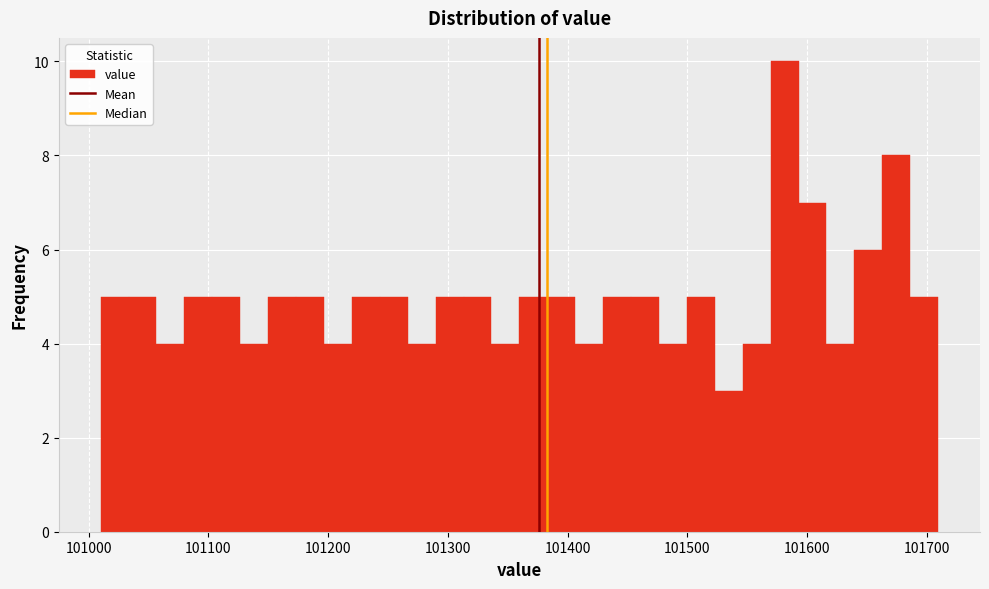

Read against the x-axis, roughly where is the centre of the tallest bar?

101580